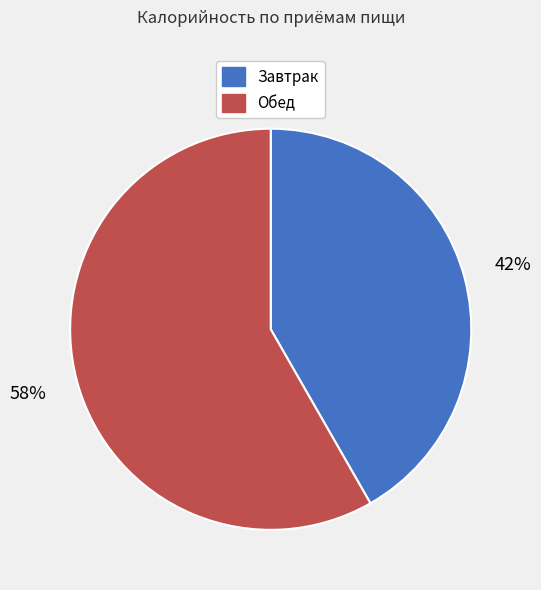

What percentage is the Обед slice, to the nearest percent?

58%